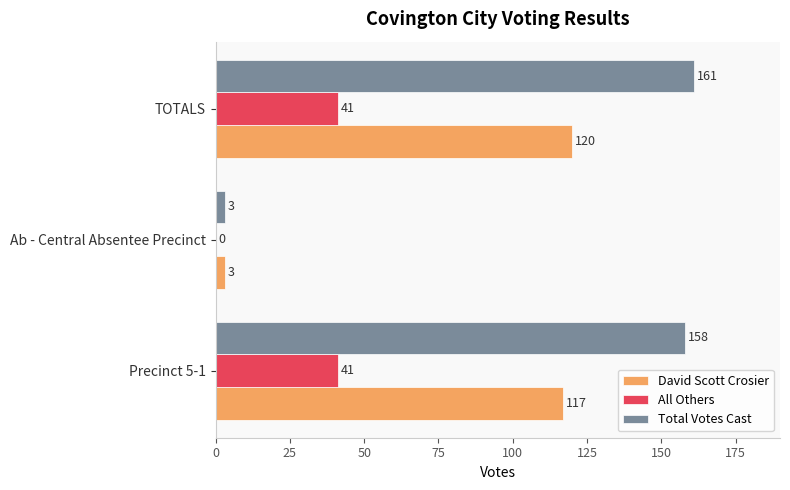

How many All Others values are between 0 and 41?

3